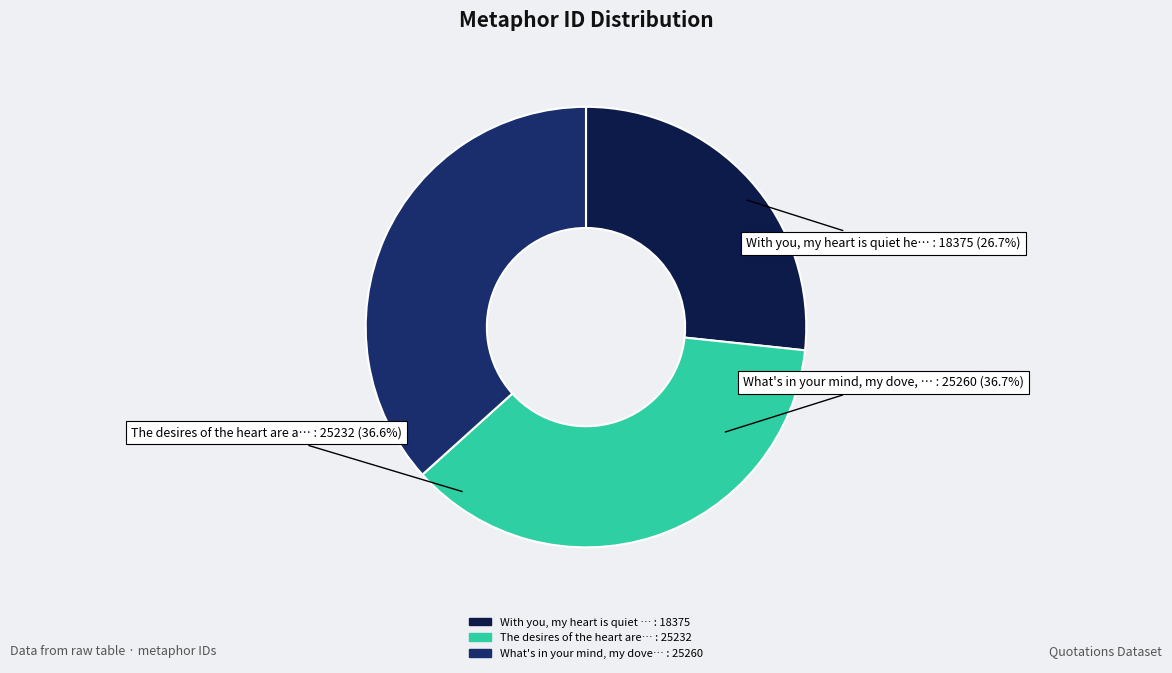

Combined, what portion of the pie is What's in your mind, my dove, my coney and The desires of the heart are as crooked?

73.3%